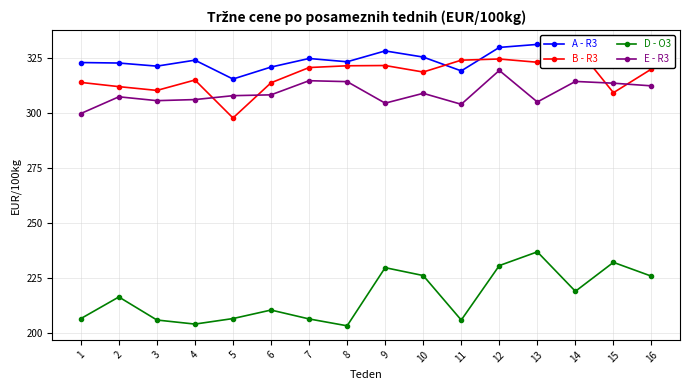

At which category does the chart reach its minimum across all series?

8